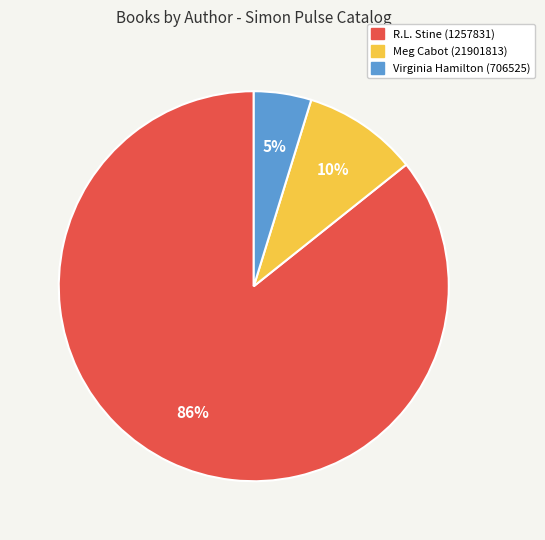

Is there any slice that represents more than half of the pie?

Yes